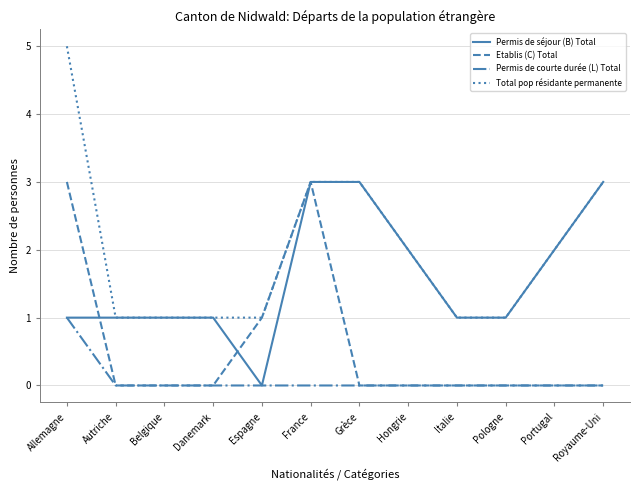

What position from the right is Espagne?

8